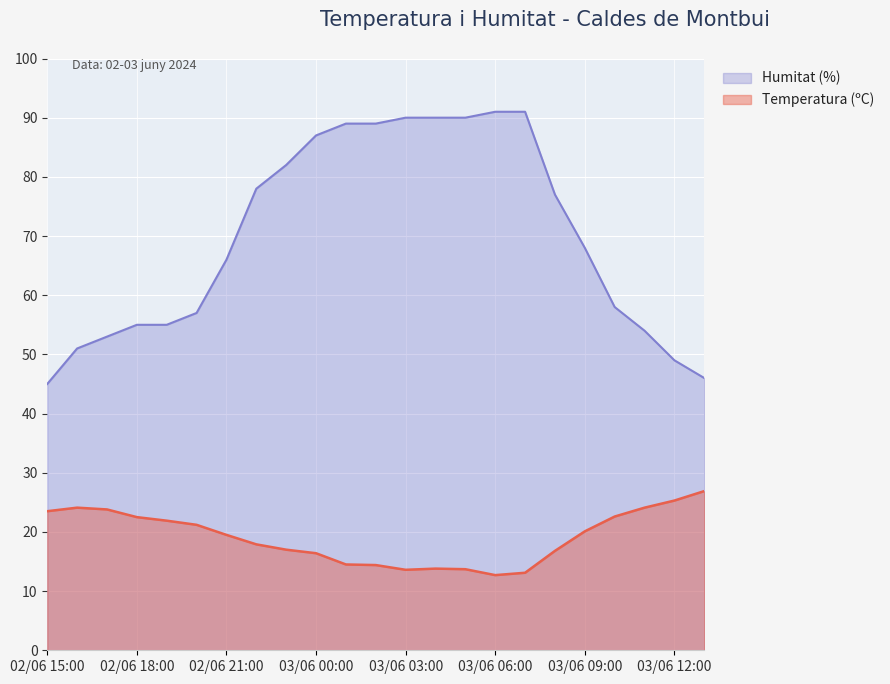

What is the value of the Humitat (%) point at the 12th from the left?

89.0